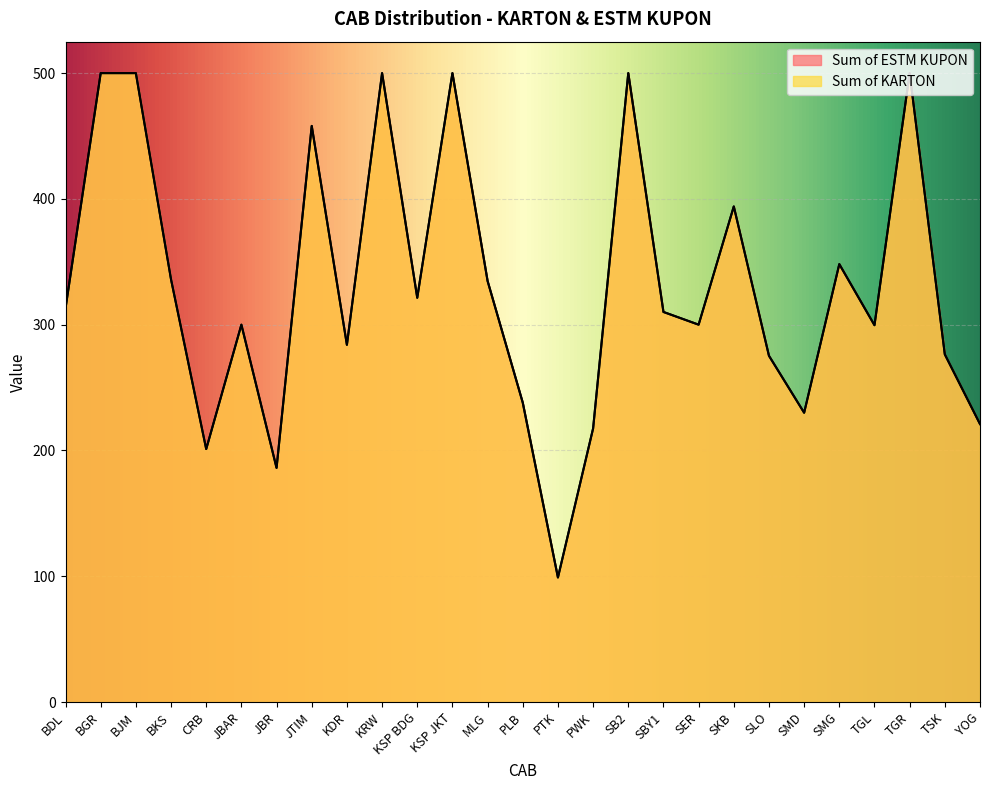

In Sum of KARTON, how many points are higher than both neighbors (excluding endpoints)?

8